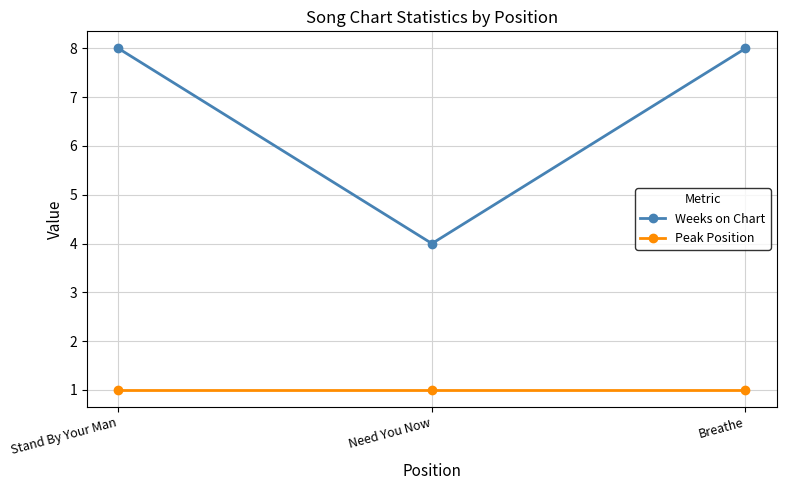

Between Stand By Your Man and Need You Now, which series saw the biggest shift?

Weeks on Chart